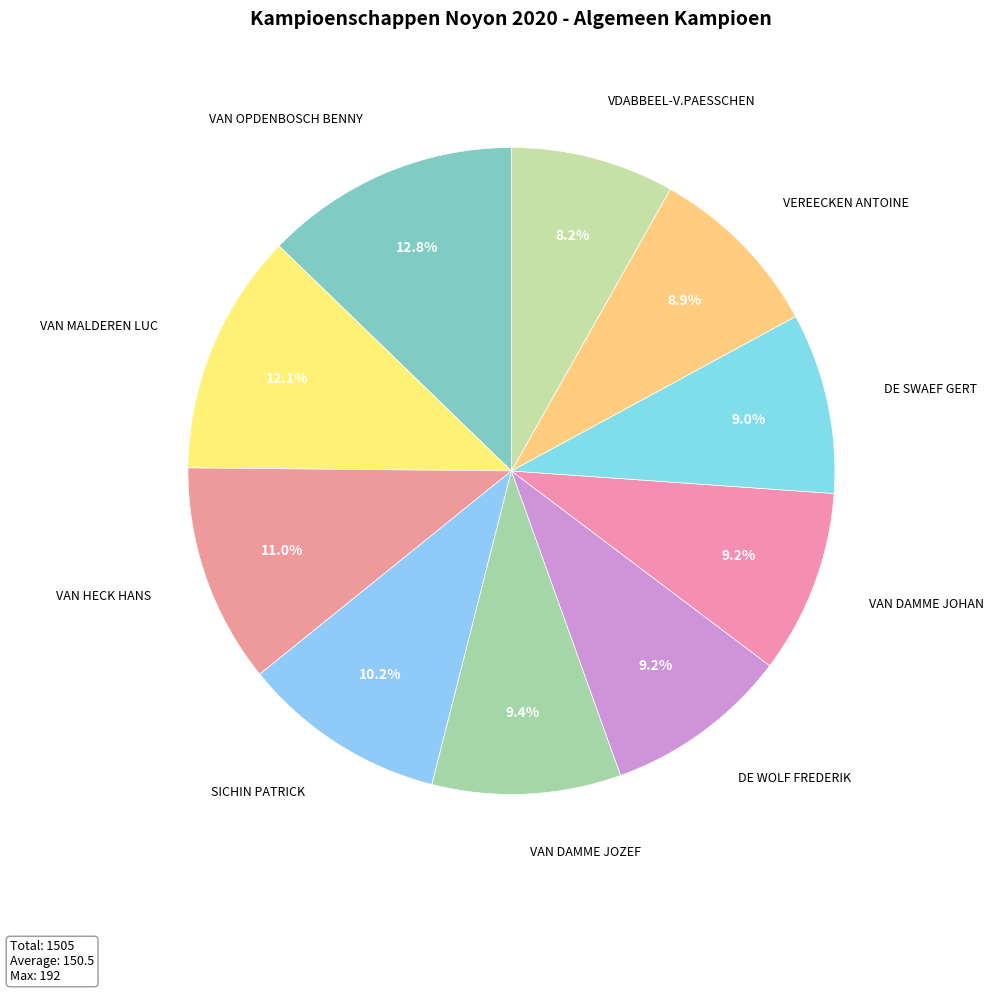

Is it true that VAN DAMME JOHAN is 9% of the pie?

True